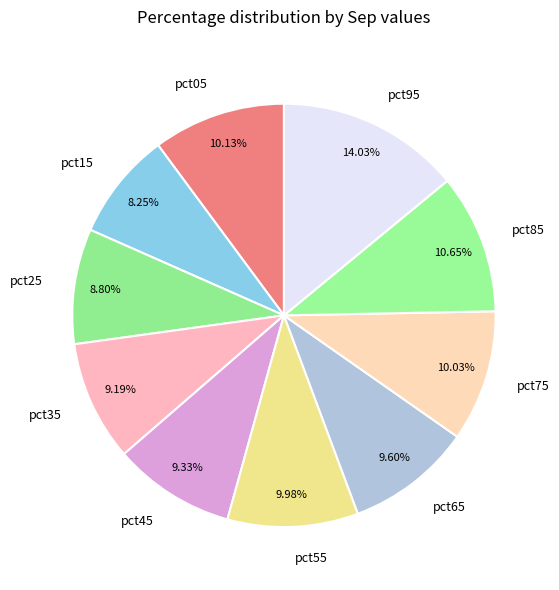

The pct55 slice represents 10% of the pie. True or false?

True